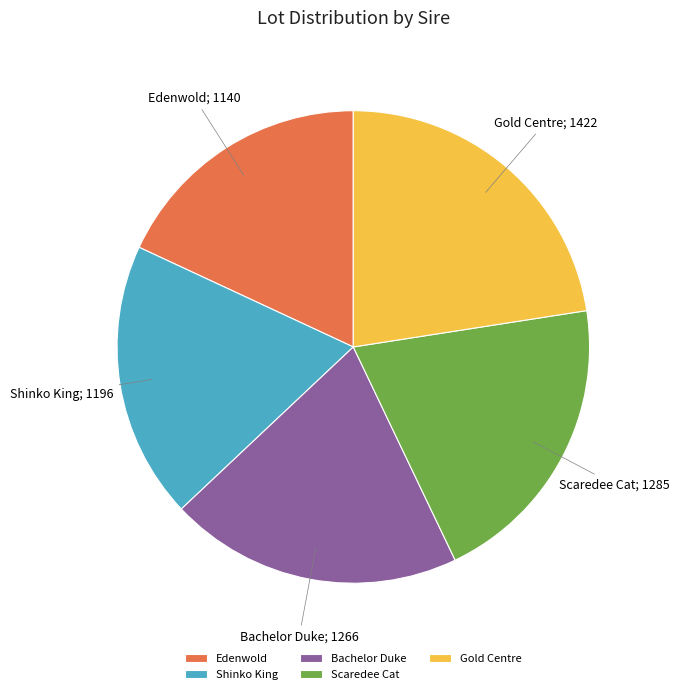

Is the sum of Bachelor Duke and Shinko King greater than half?

No